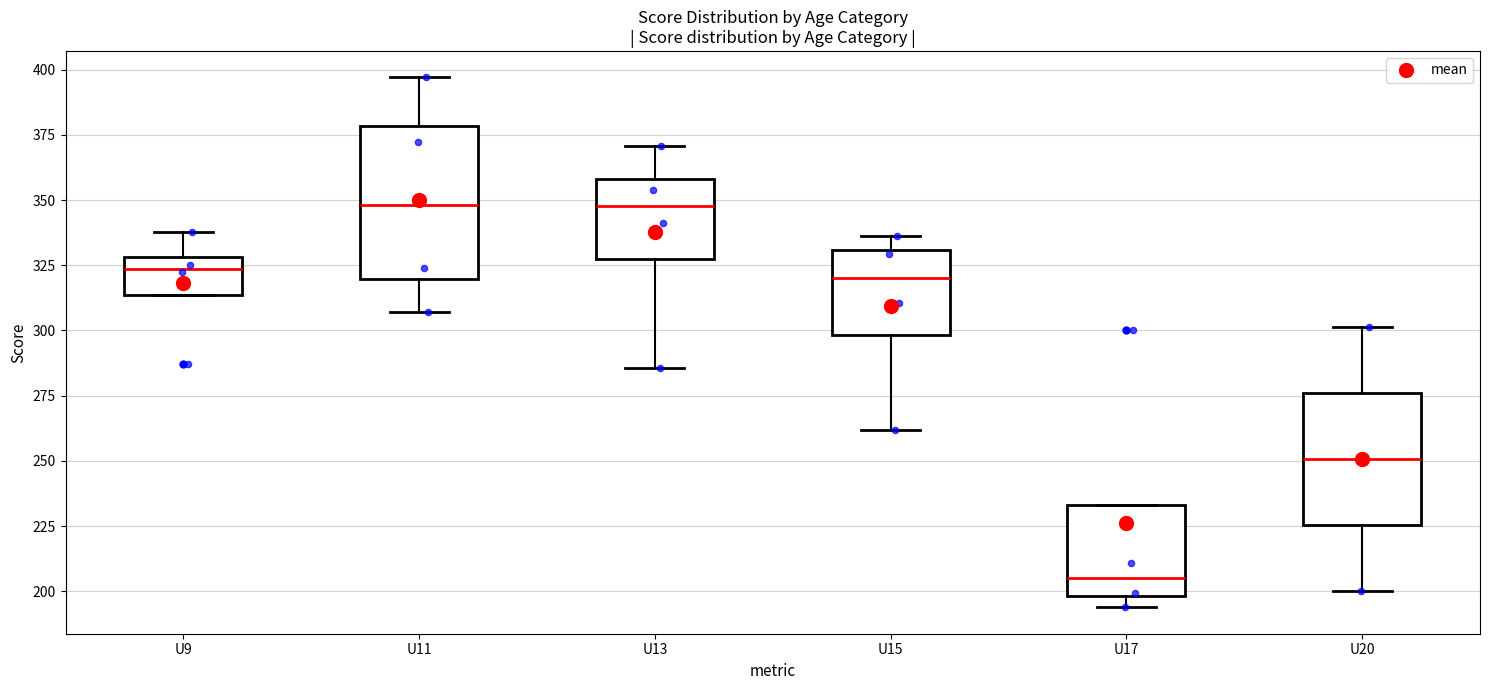

Which box is the tallest, from its lower edge to its upper edge?

U11